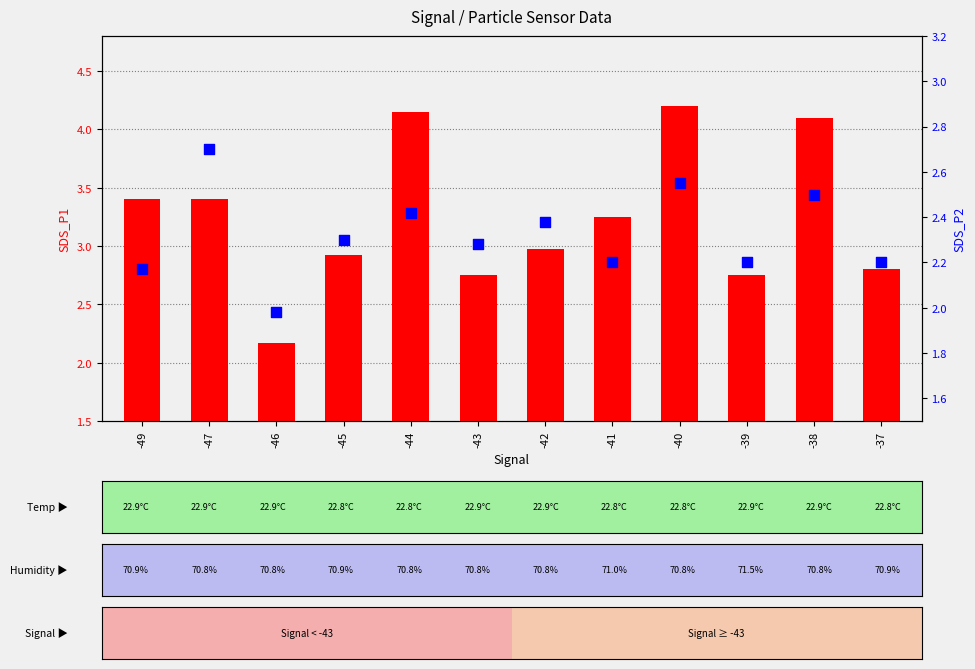

Which series has the largest total across all categories?

SDS_P1 (transformed count)